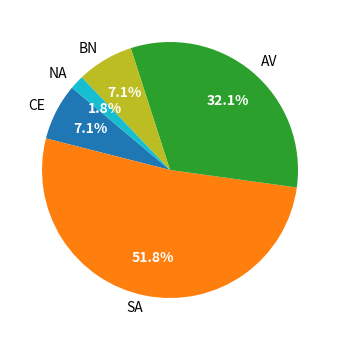

Do NA and SA together represent more than half of the pie?

Yes